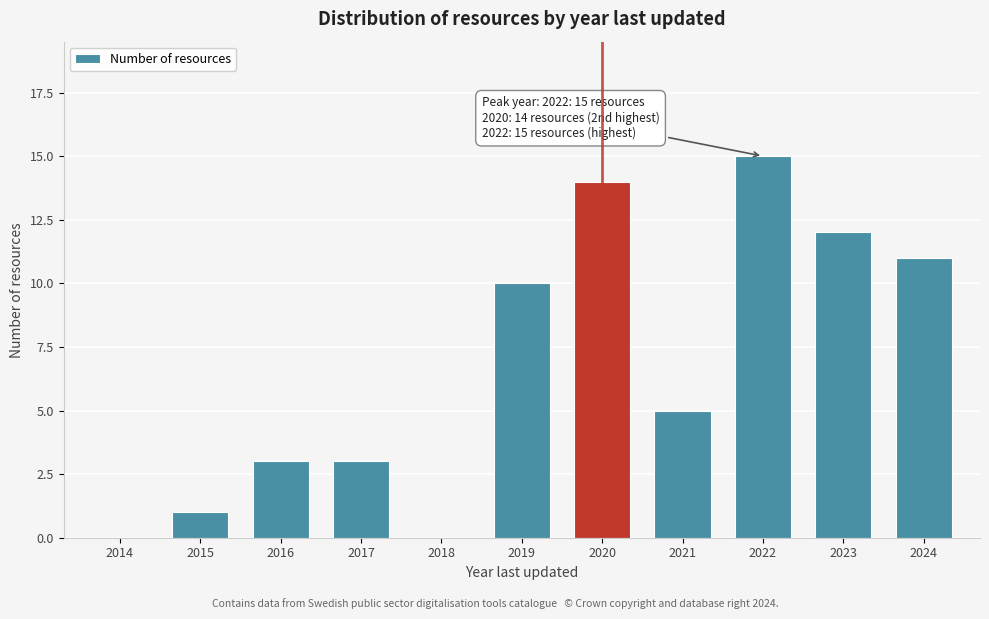

Reading left to right, what are all the values shown in this chart?

2014=0	2015=1	2016=3	2017=3	2018=0	2019=10	2020=14	2021=5	2022=15	2023=12	2024=11